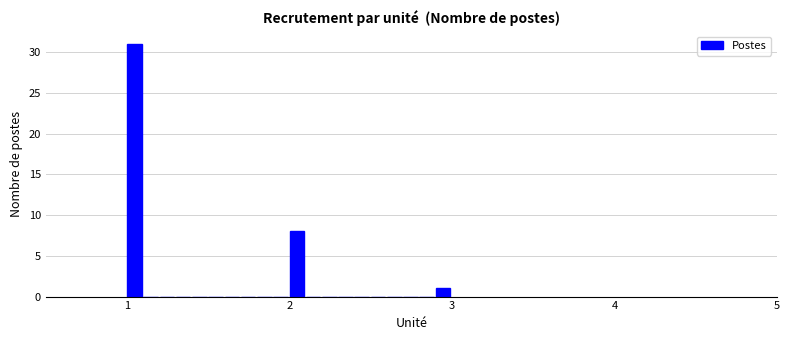

Around what value on the x-axis is the tallest bar? Give the approximate position of its centre, as read against the axis.

1.0